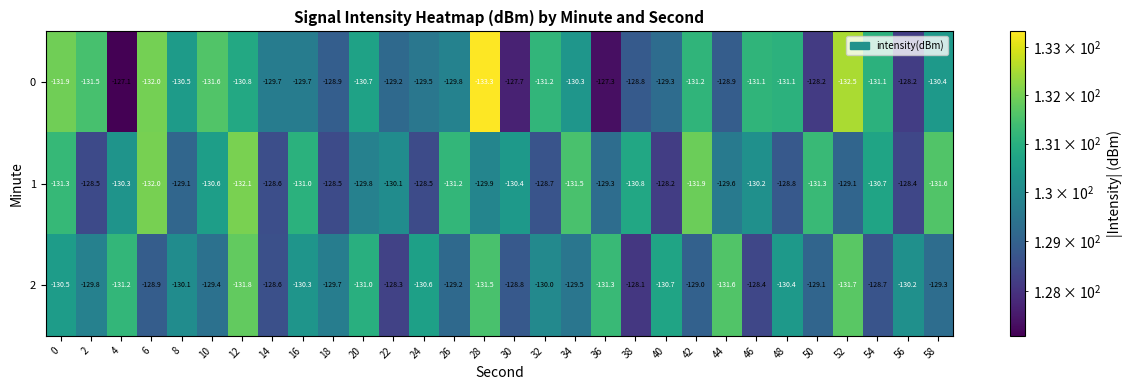

What is the sum of the 2 values at 34 and 30?

-258.3